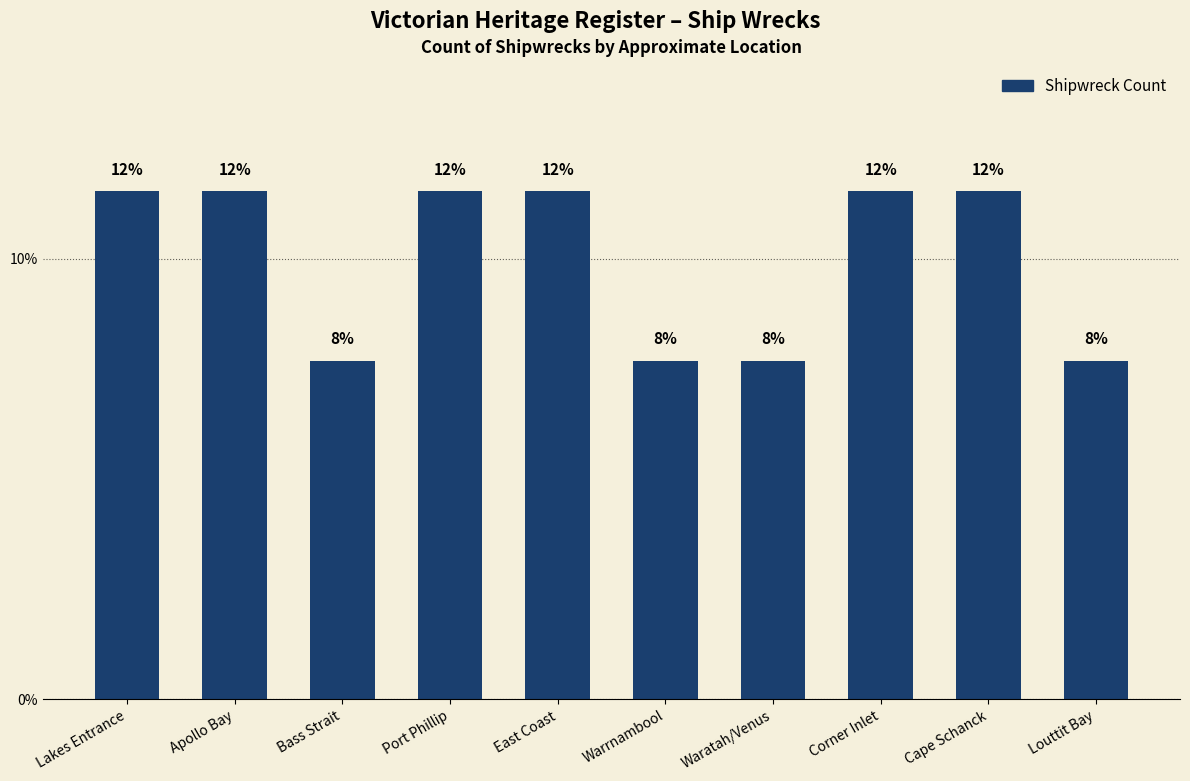

Read the value at Port Phillip.

11.5